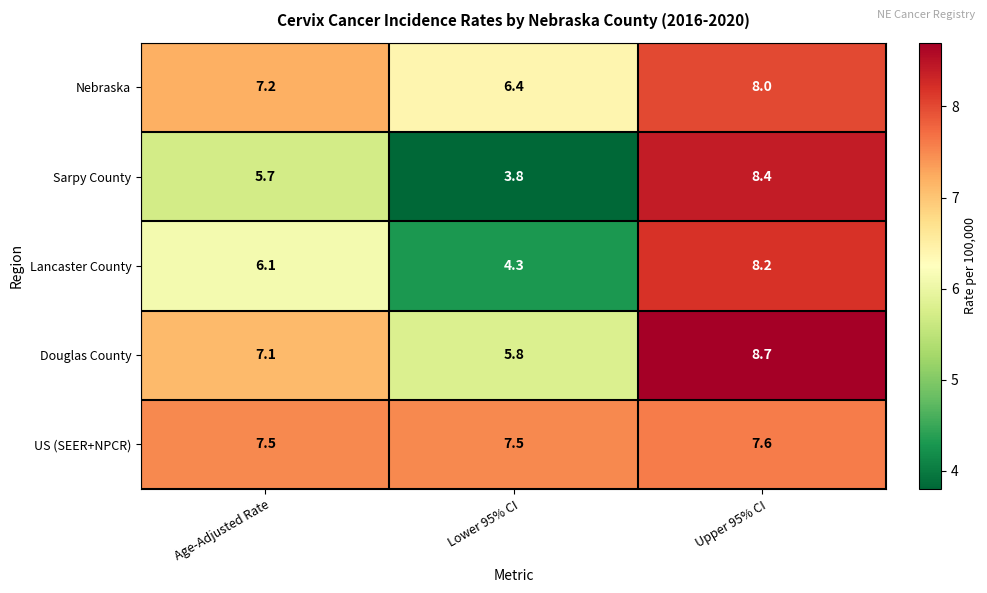

Read the Sarpy County value at Age-Adjusted Rate.

5.7